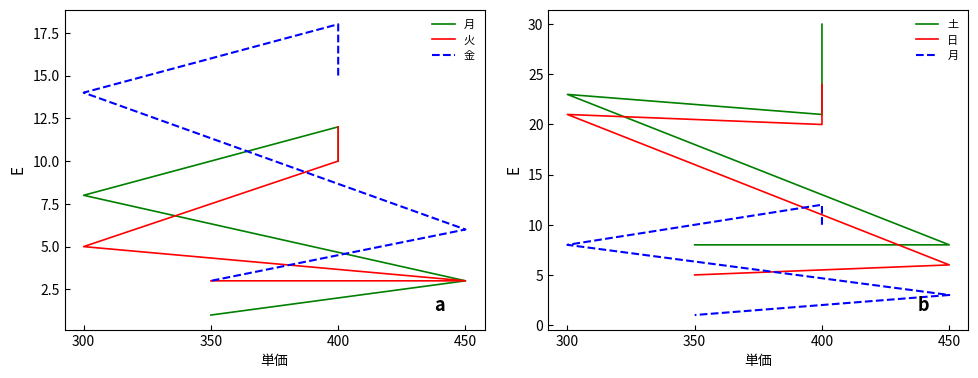

True or false: 火 and 金 cross at least once.

False